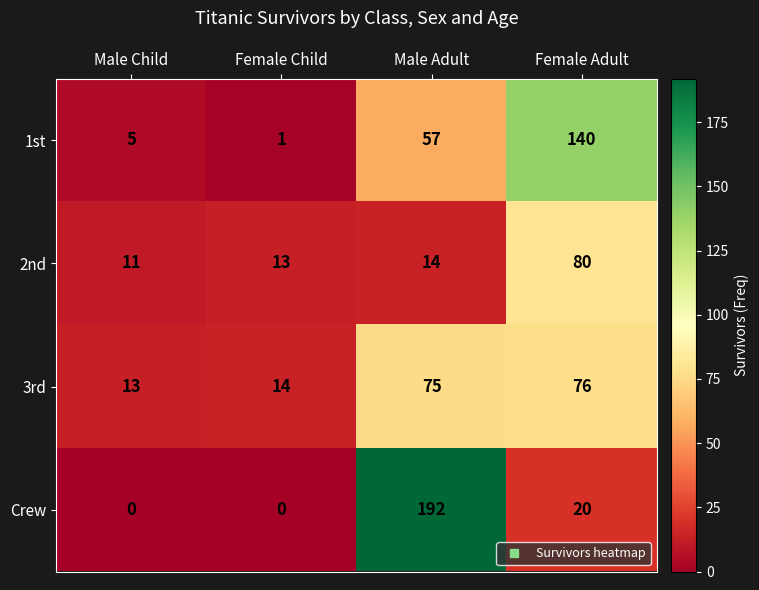

What is the difference between the maximum and minimum values in the Crew series?

192